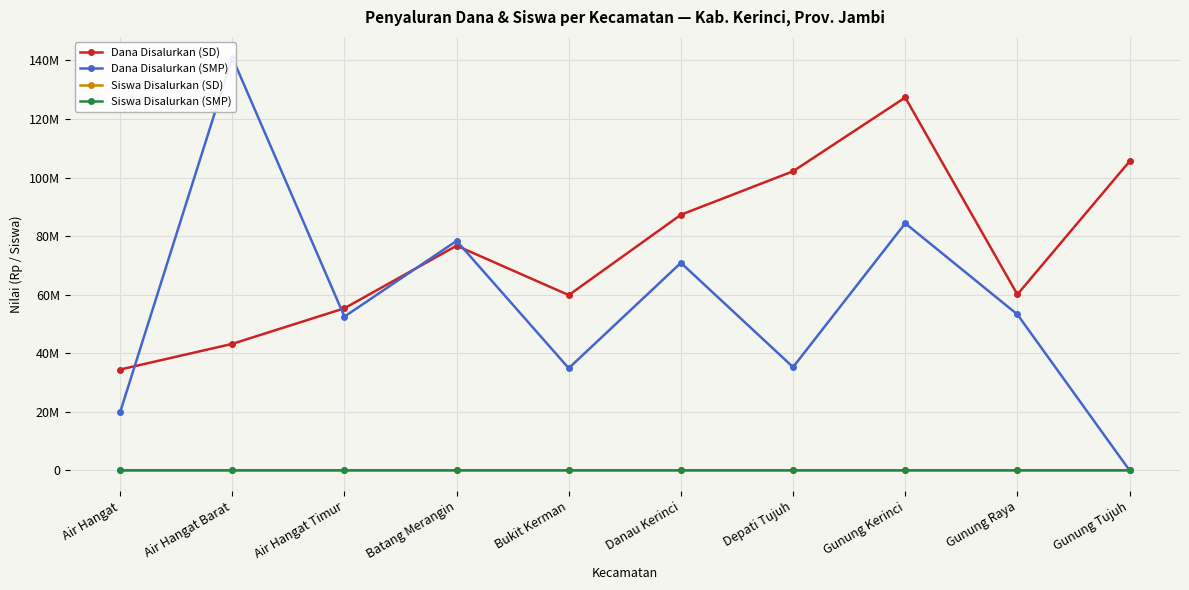

At which category does the chart reach its peak across all series?

Air Hangat Barat